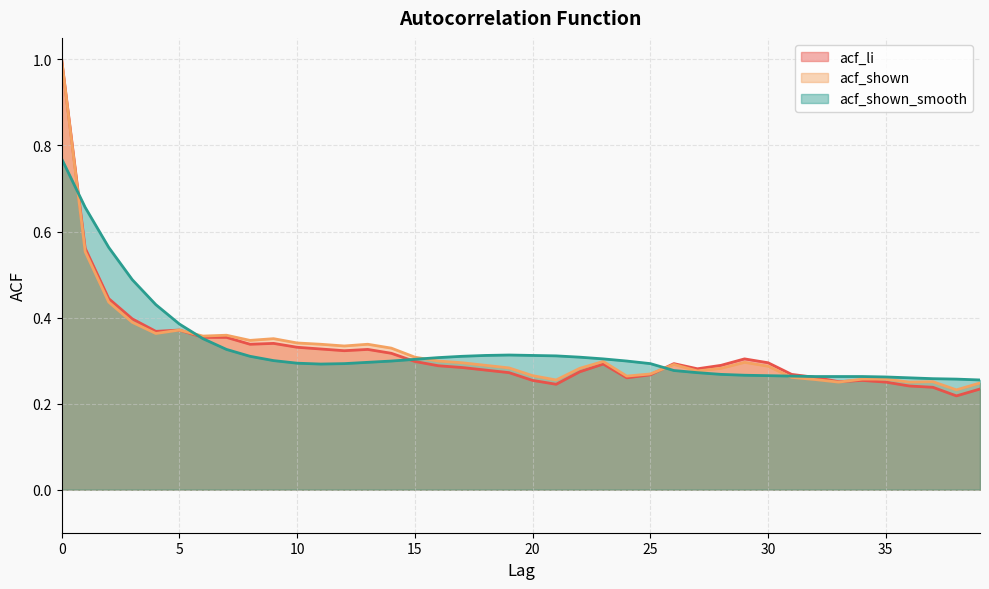

What is the difference between the second highest and minimum values in the acf_shown_smooth series?

0.4